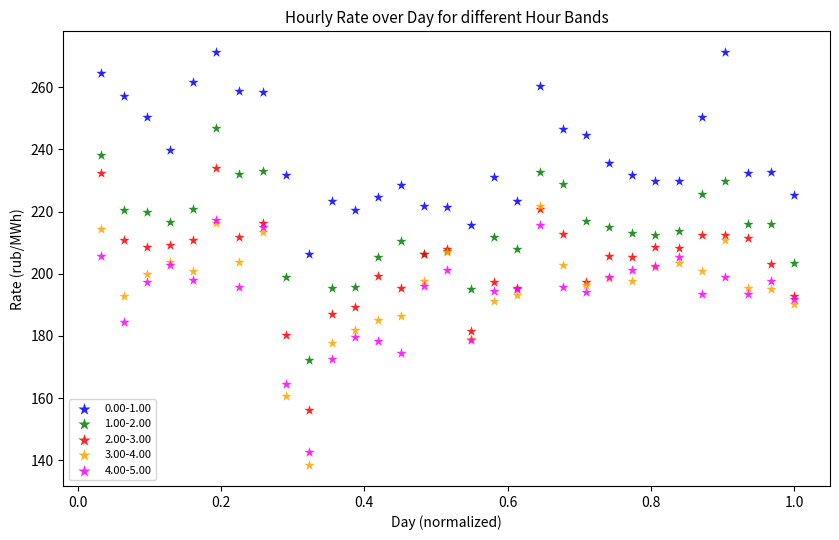

Which series has the widest spread of Y values?

3.00-4.00